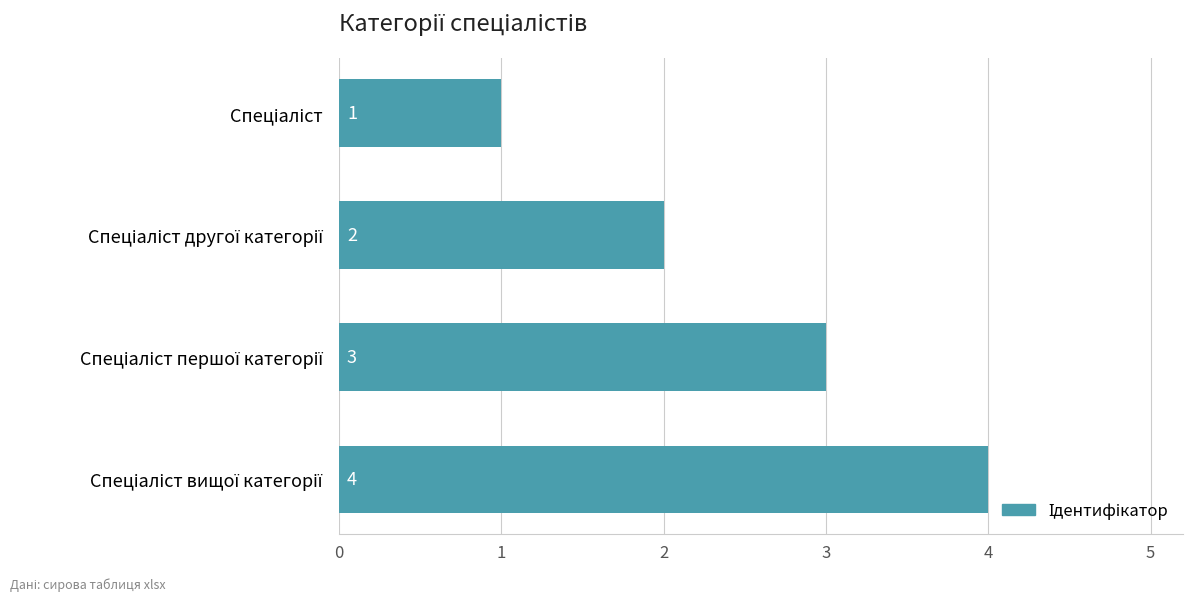

How many values are between 2 and 4?

3